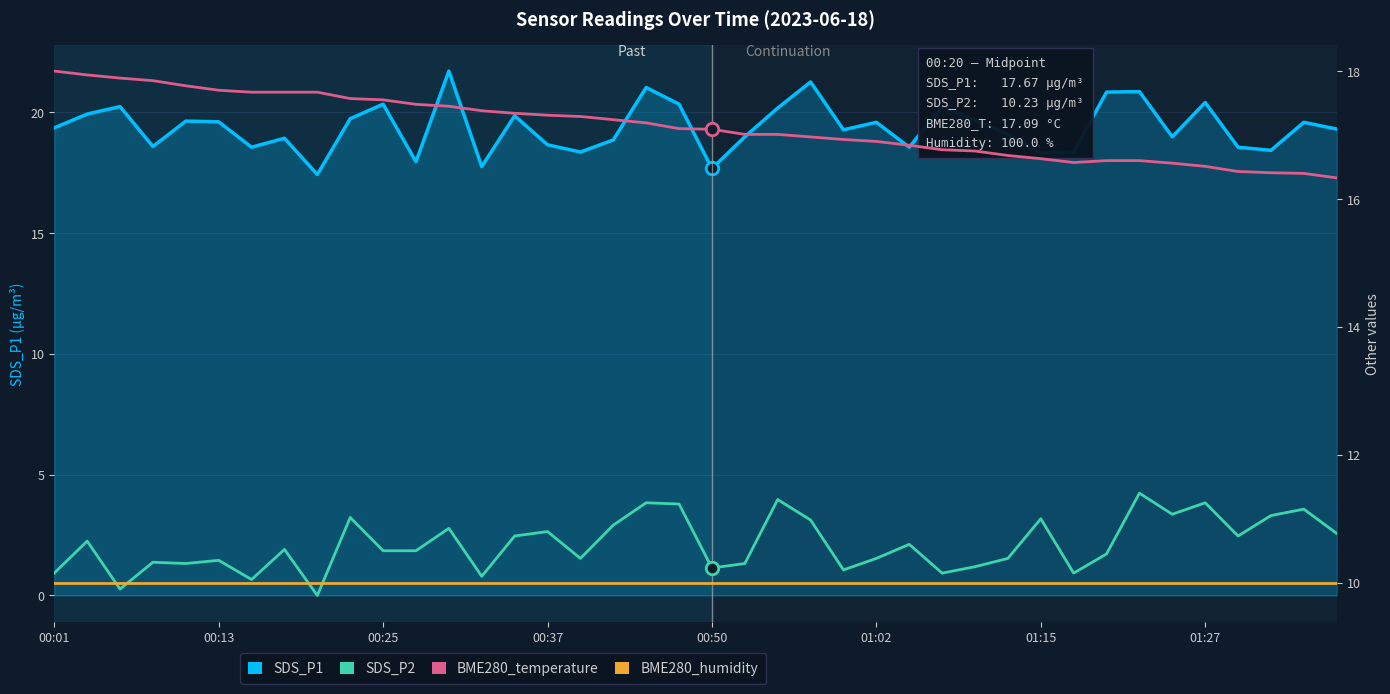

What is the difference between the SDS_P1 values at 01:02 and 00:25?

0.8